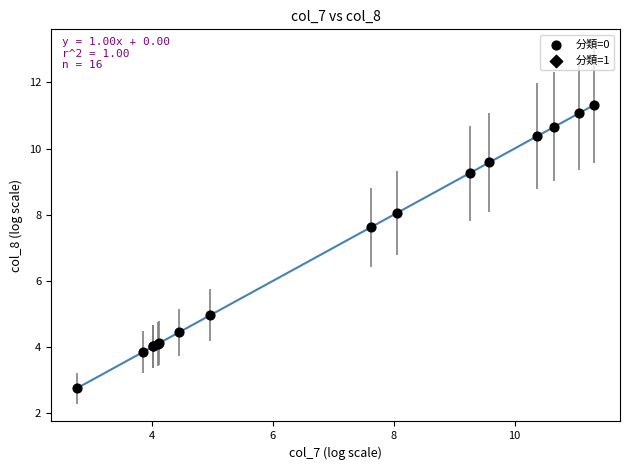

What Y value in the scatter plot is closest to 7?

7.6